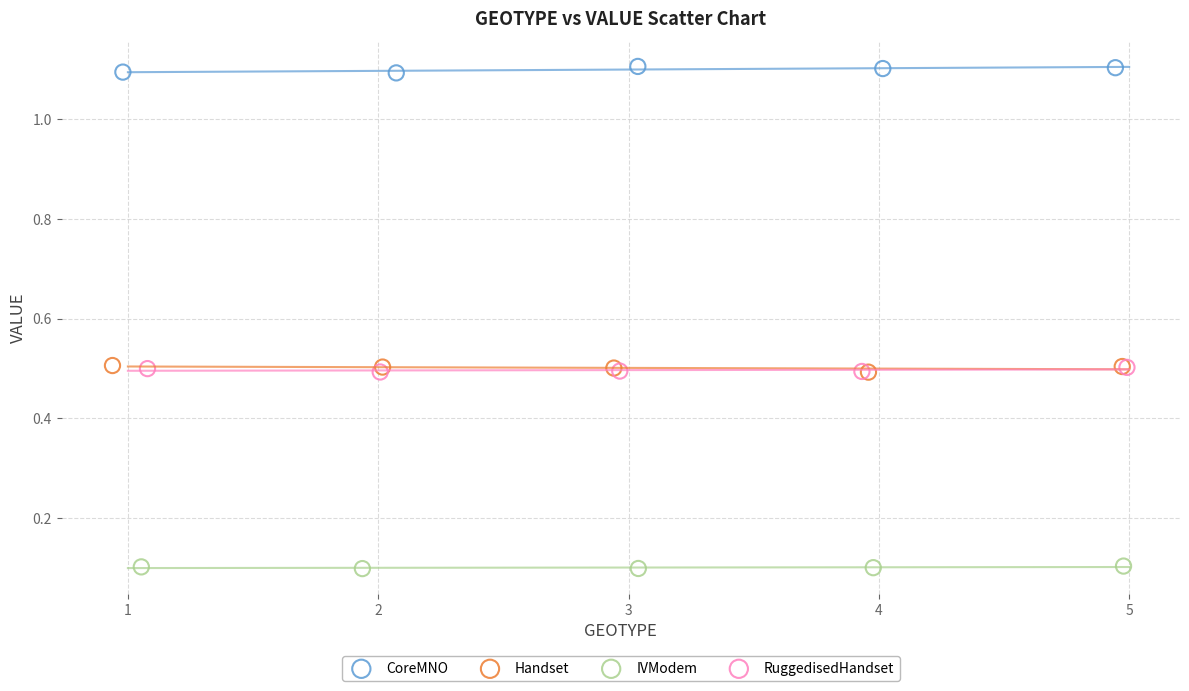

Which series reaches the minimum Y coordinate?

IVModem